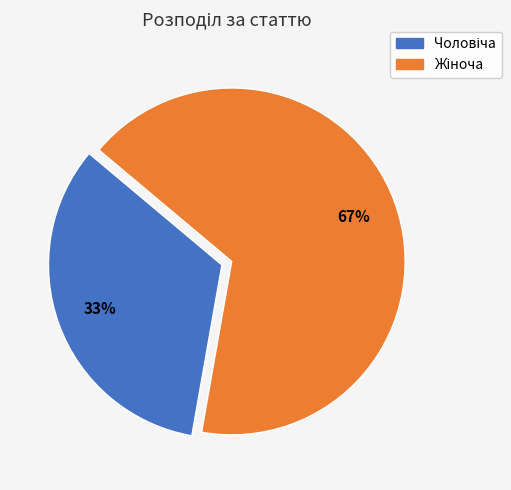

Is there a majority slice in this chart?

Yes